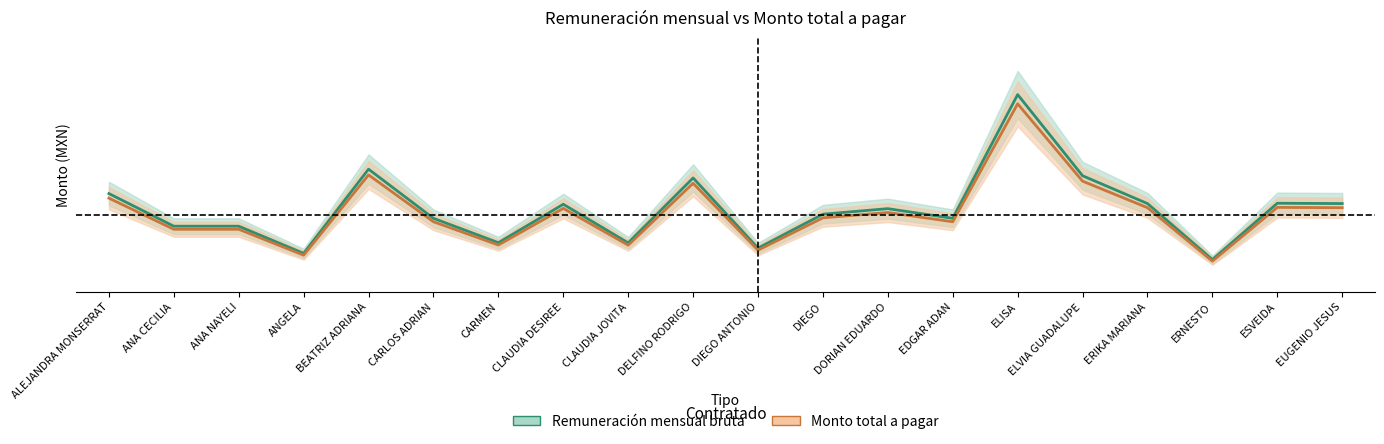

What are all the series names shown in the legend?

Remuneración mensual bruta, Monto total a pagar